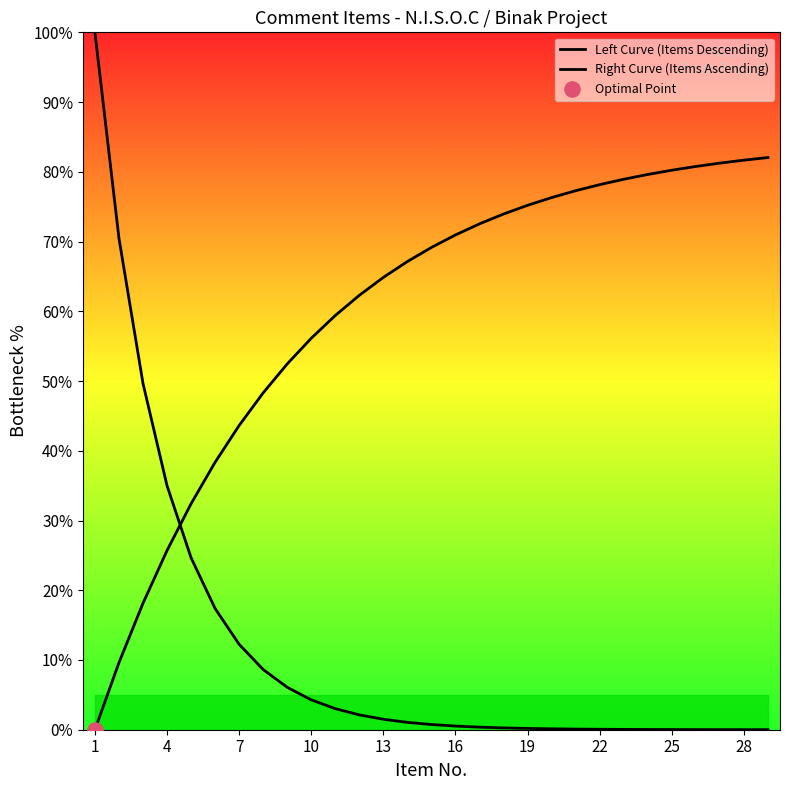

Which series has the largest Y range (max minus min)?

Left Curve (Items Descending)